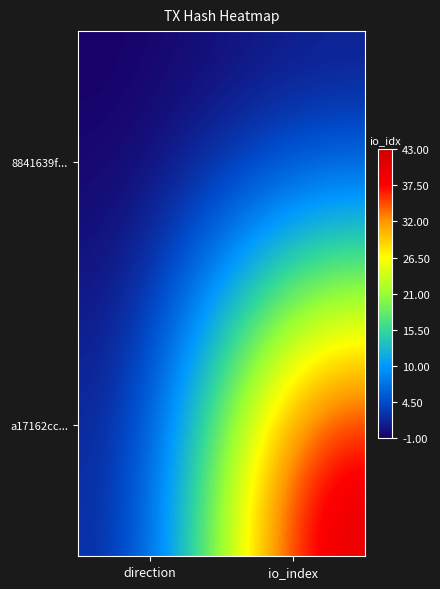

Which series changed the most between direction and io_index?

a17162cc...